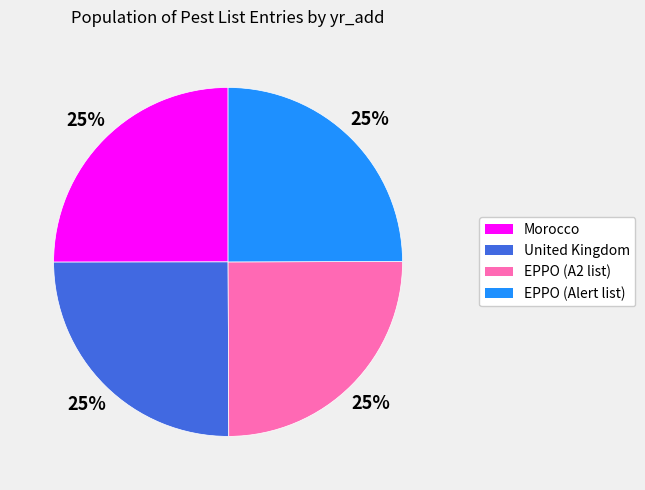

Does United Kingdom account for over 50% of the chart?

No